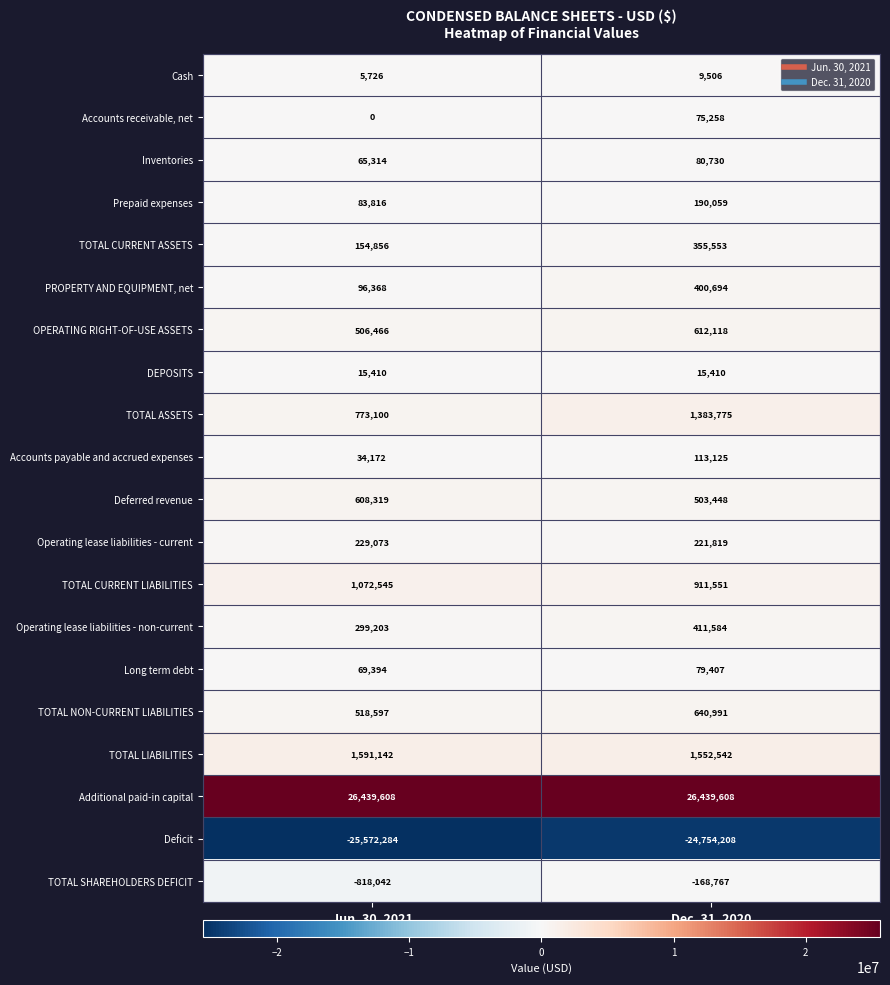

What is the difference between the OPERATING RIGHT-OF-USE ASSETS values at Dec. 31, 2020 and Jun. 30, 2021?

105652